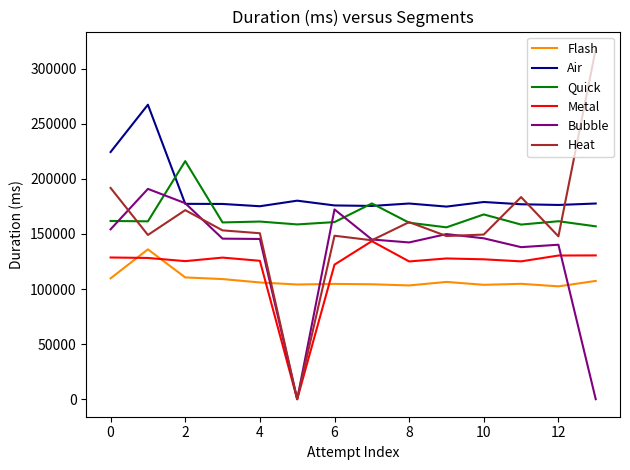

After their last crossing, which series has the higher values: Heat or Air?

Heat